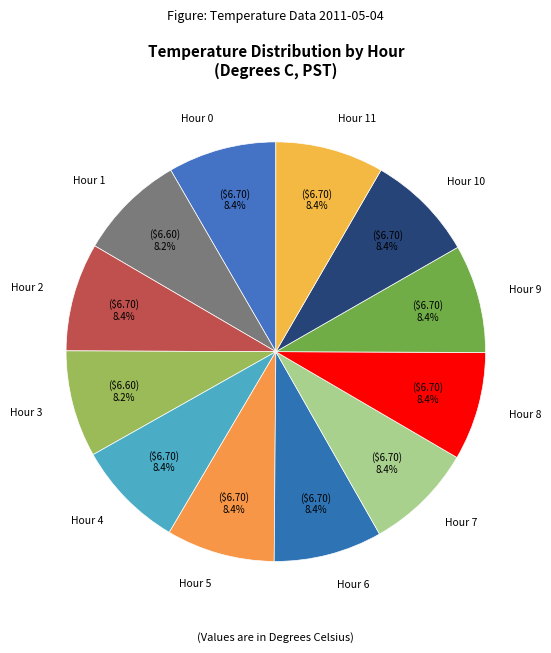

How much of the chart is everything except Hour 7?

91.6%